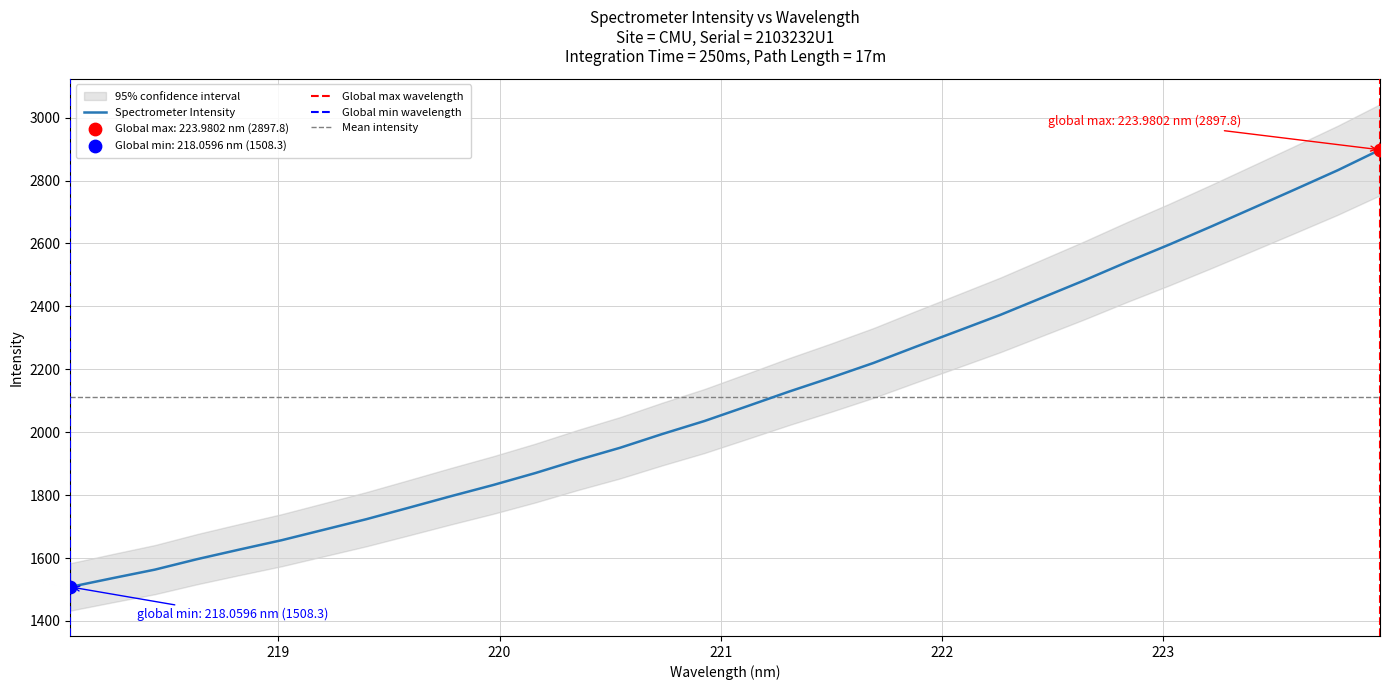

What is the ratio of the value at 218.6332 to the value at 220.1623?

0.9